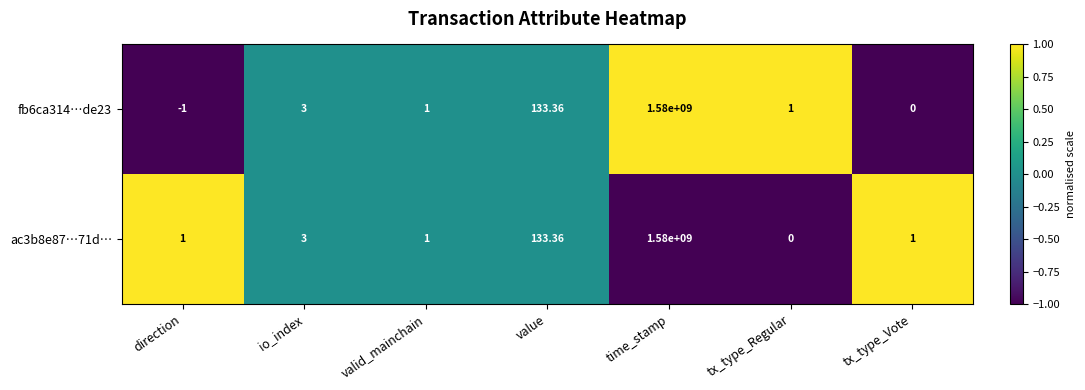

How many values in ac3b8e87…71d… are above zero?

6